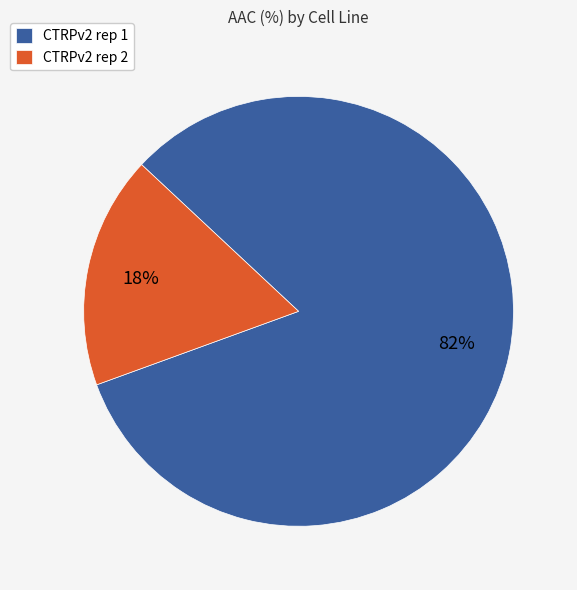

Which slice is the smallest?

CTRPv2 rep 2